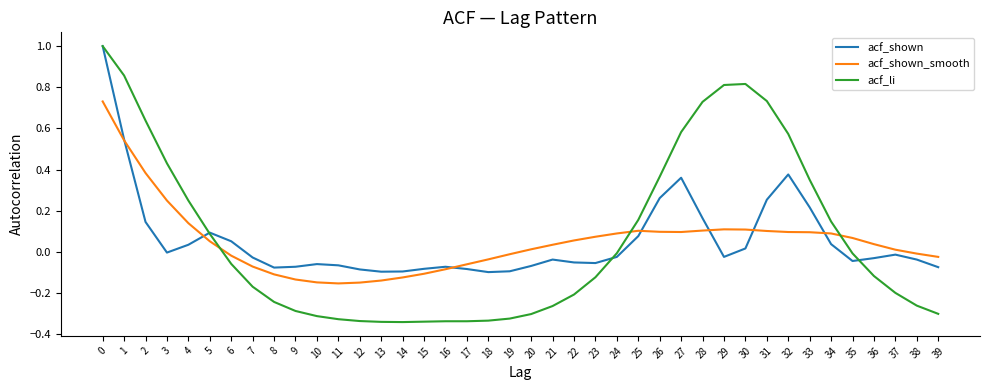

Is the value of acf_li at 30 greater than the value of acf_shown_smooth at 17?

Yes